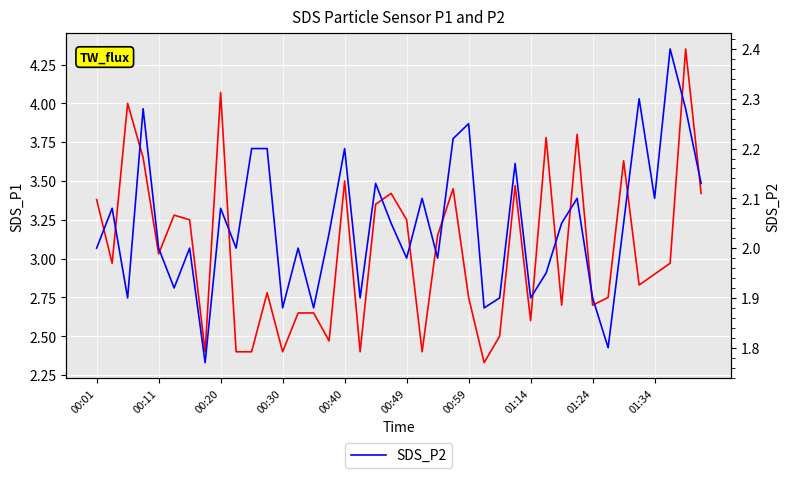

Rank the series by their maximum value, from highest to lowest.

SDS_P1, SDS_P2